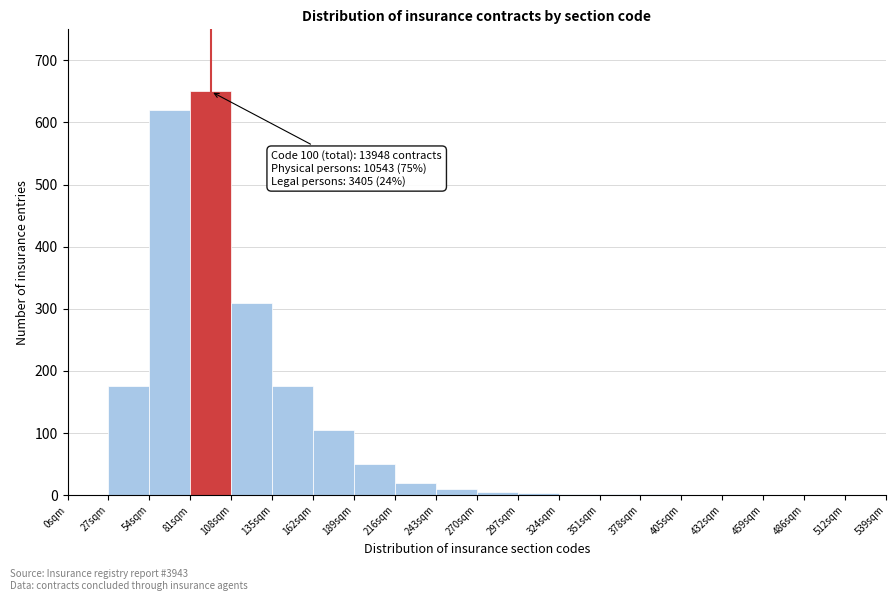

Over which range of the x-axis is the bar tallest?

81 to 108